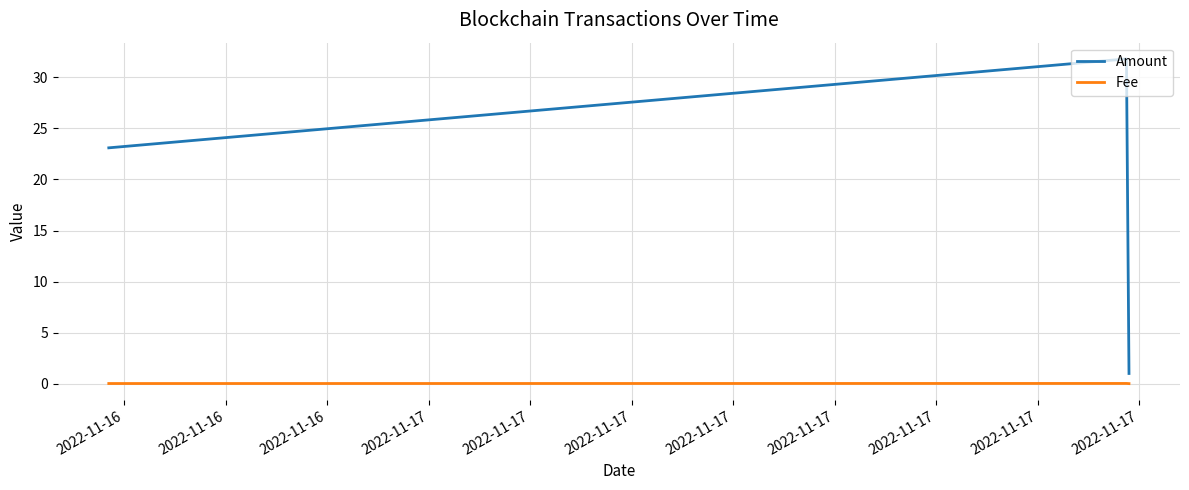

Which series has the largest range (max minus min)?

Amount